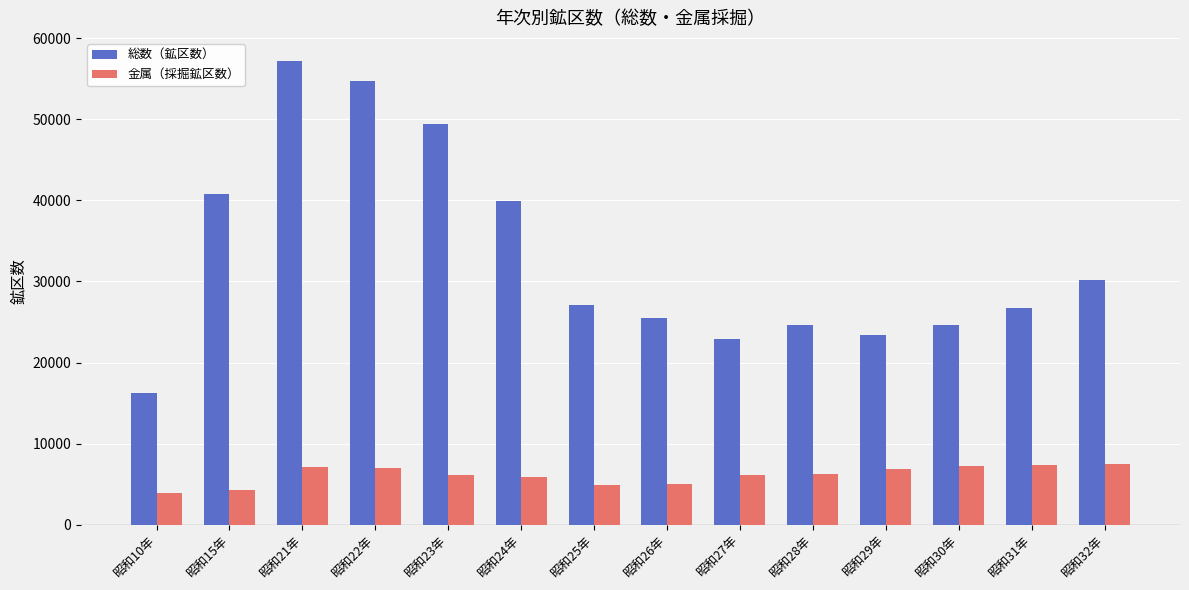

Which category has the highest value across all series?

昭和21年